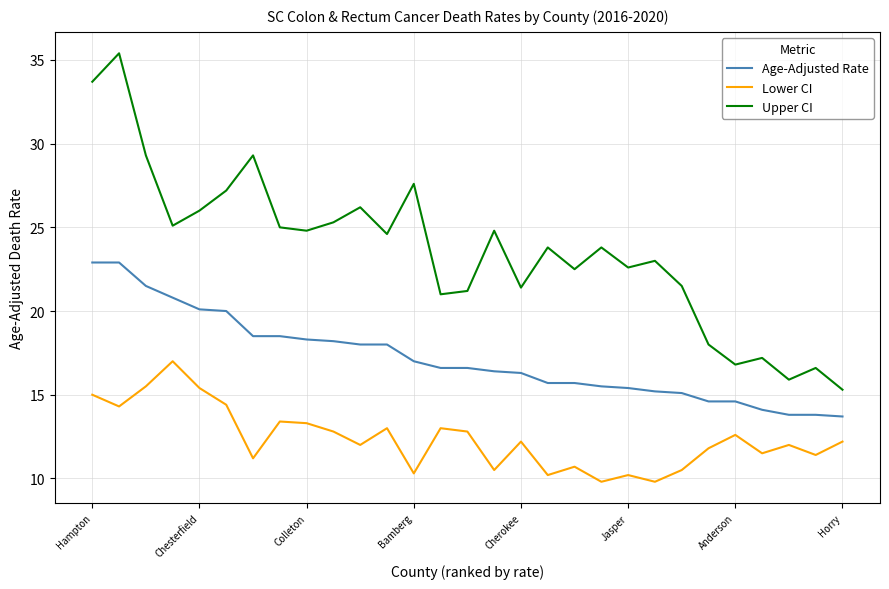

What is the maximum value shown in the chart?

35.4